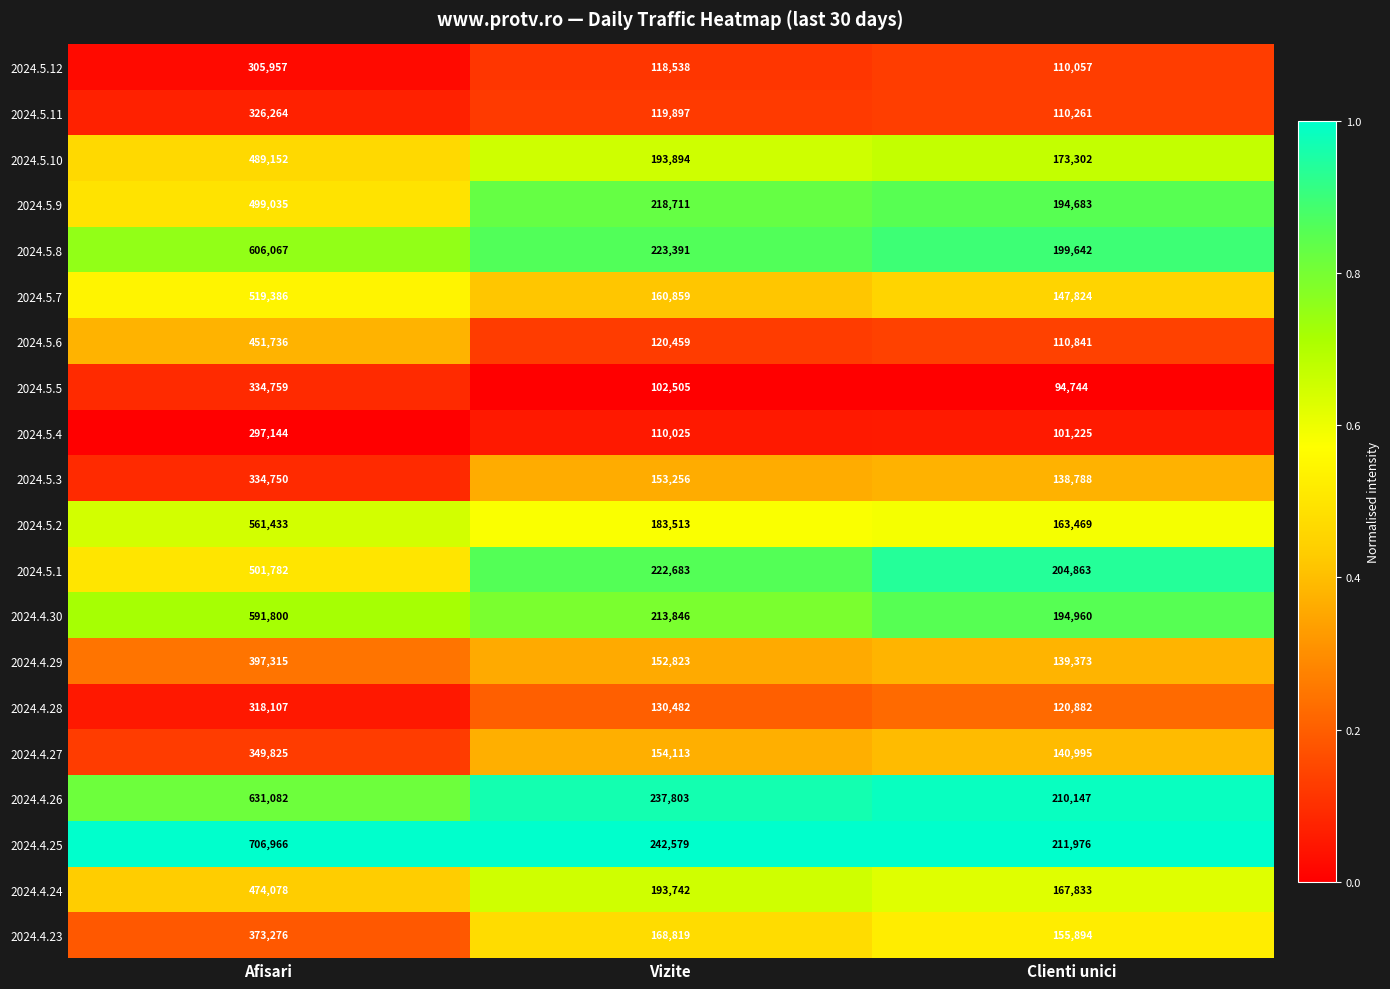

What is the difference between the maximum and minimum values in the 2024.5.7 series?

371562